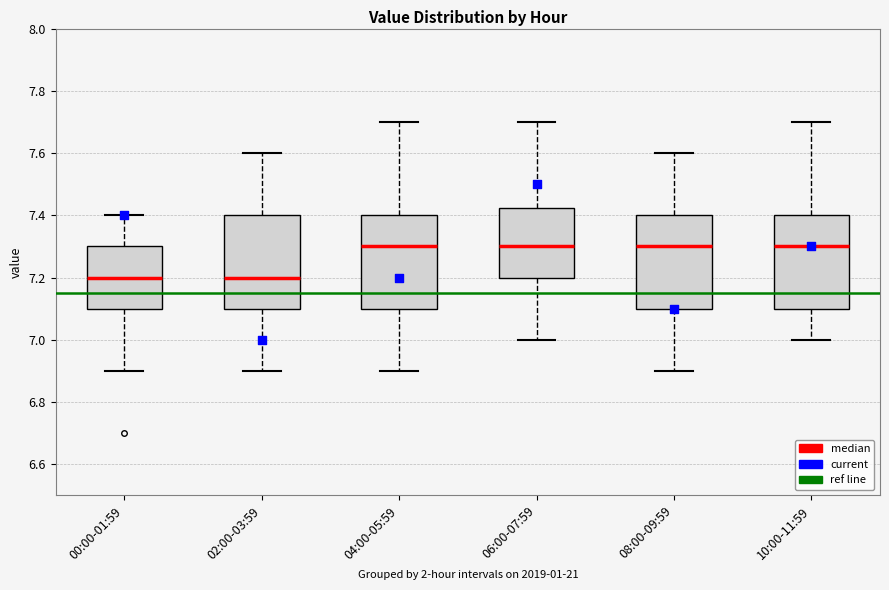

Where is the lower edge of the box for 10:00-11:59 on the y-axis? The values are not printed on the chart, so give them approximately, as read against the axis.

7.10